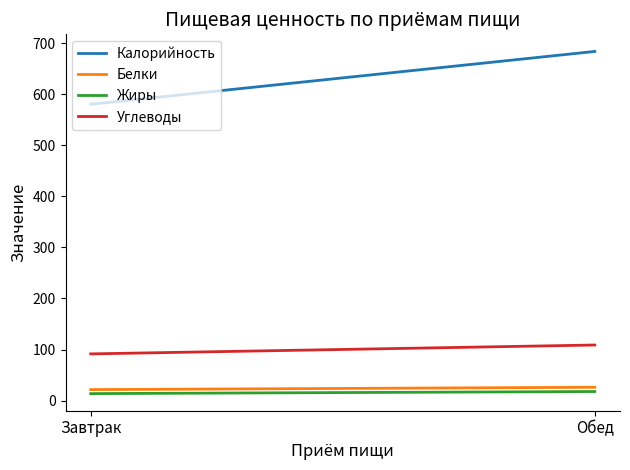

Which category has the lowest value across all series?

Завтрак